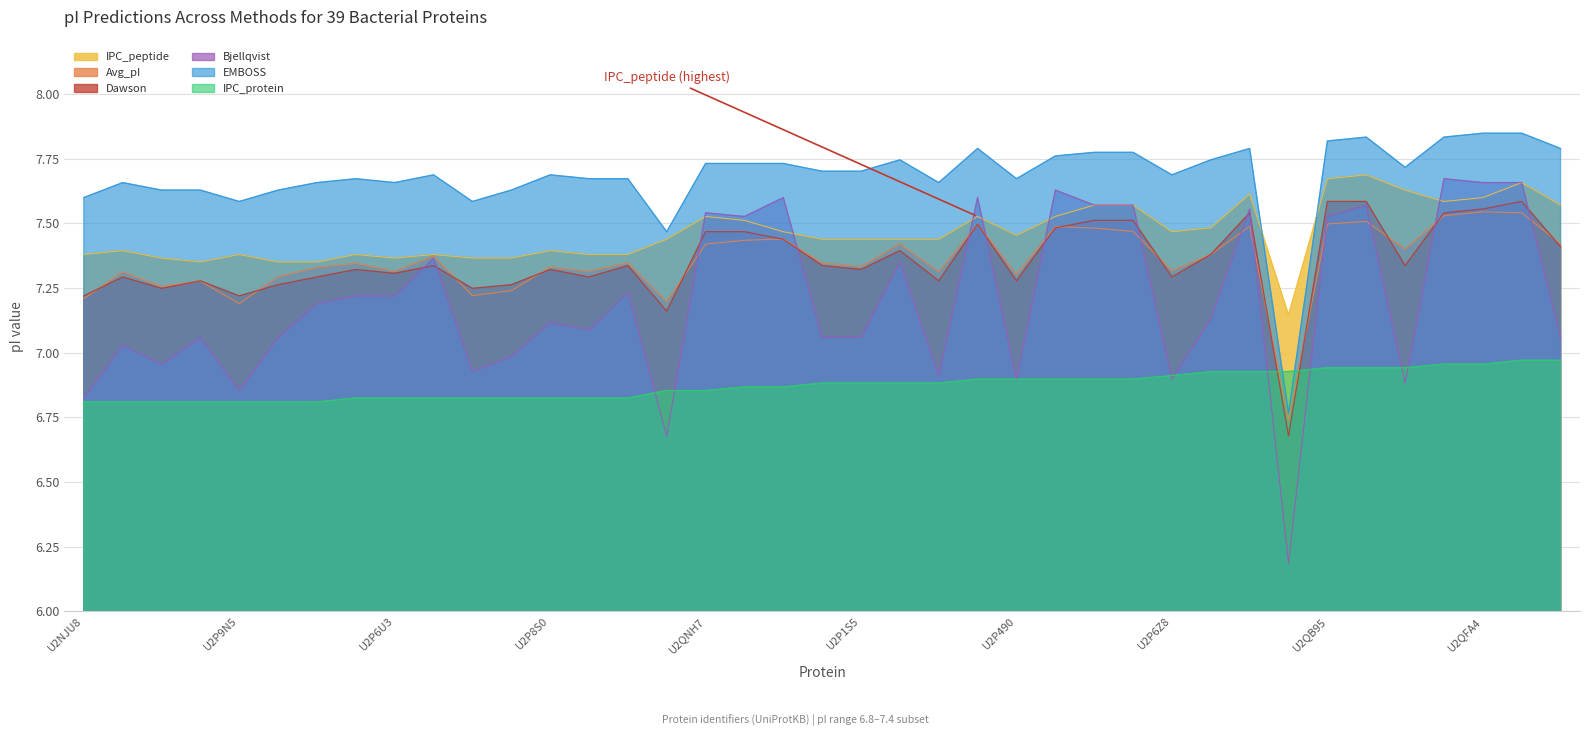

What is the label of the 21st point from the right?

U2QH93